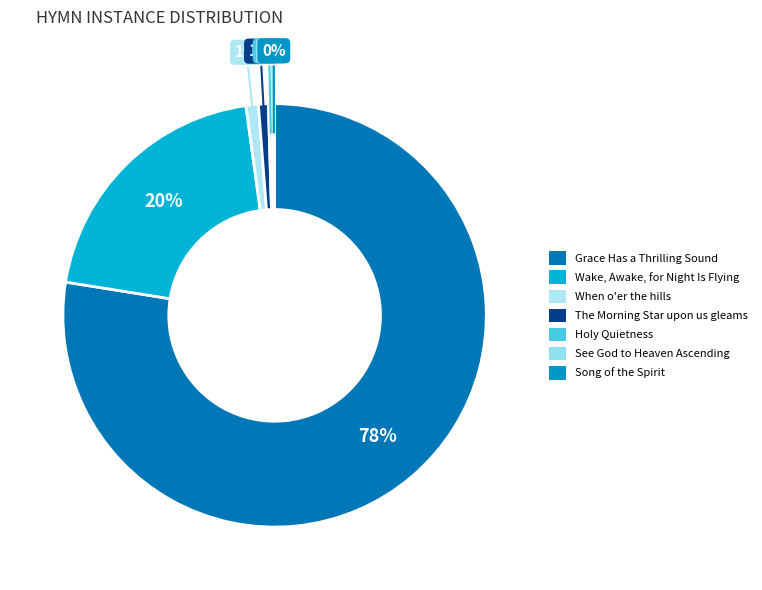

Rank the categories by value from highest to lowest.

Grace Has a Thrilling Sound, Wake, Awake, for Night Is Flying, When o'er the hills, The Morning Star upon us gleams, Holy Quietness, See God to Heaven Ascending, Song of the Spirit